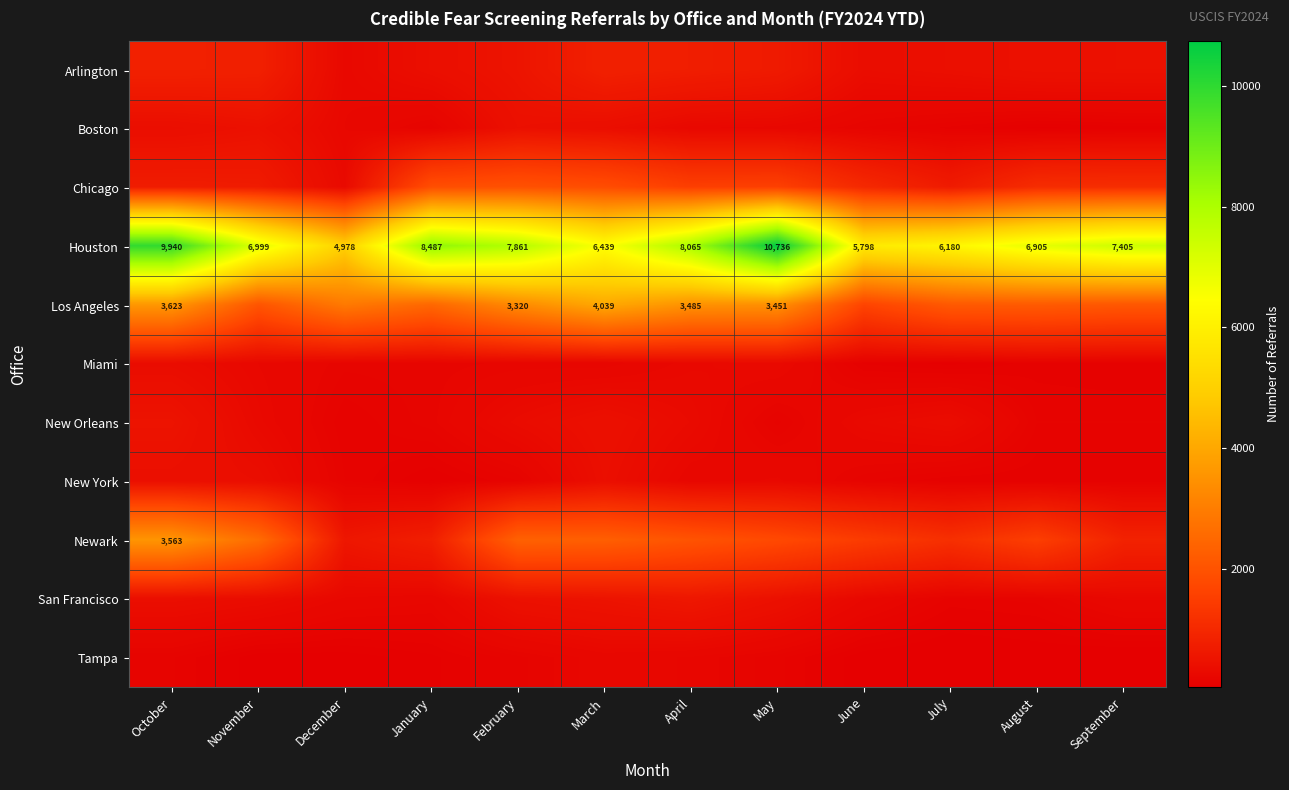

What is the total value across all series at August?

12833